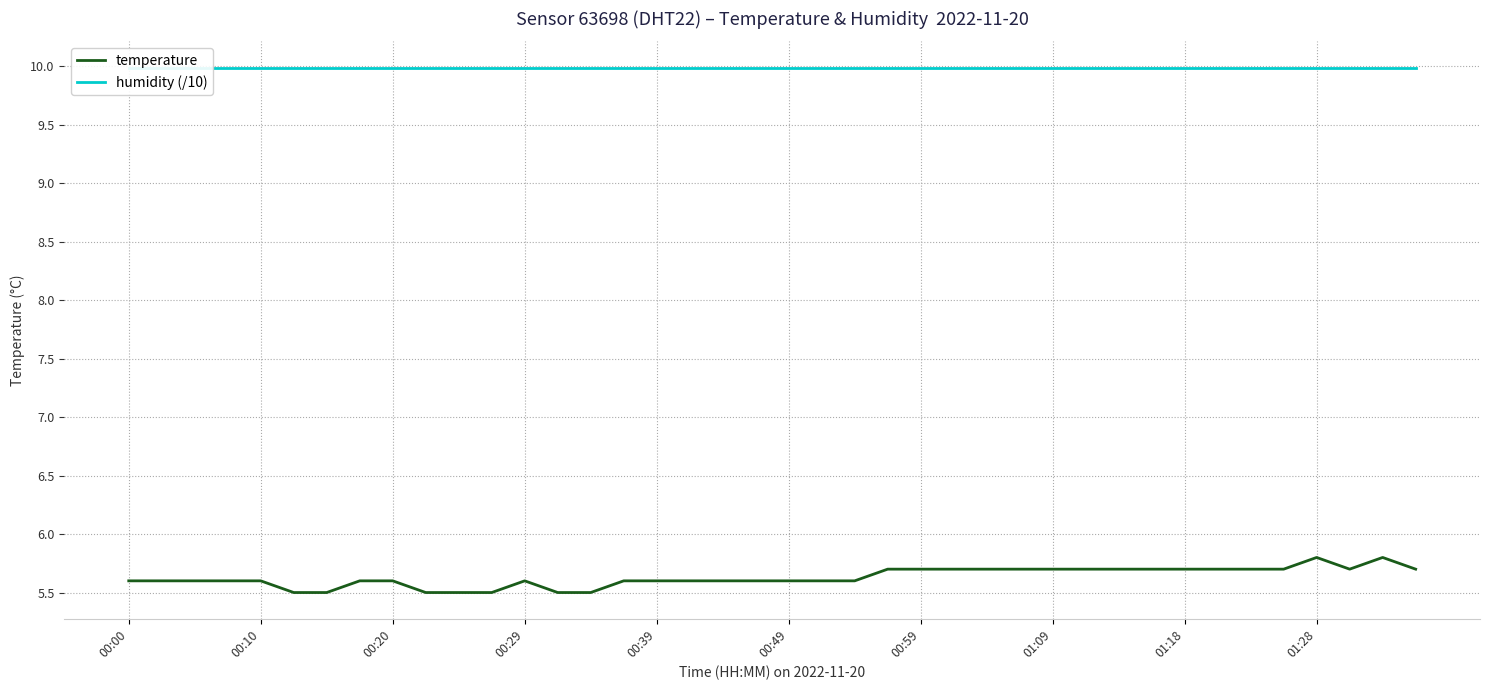

Which series has the widest spread of values?

temperature